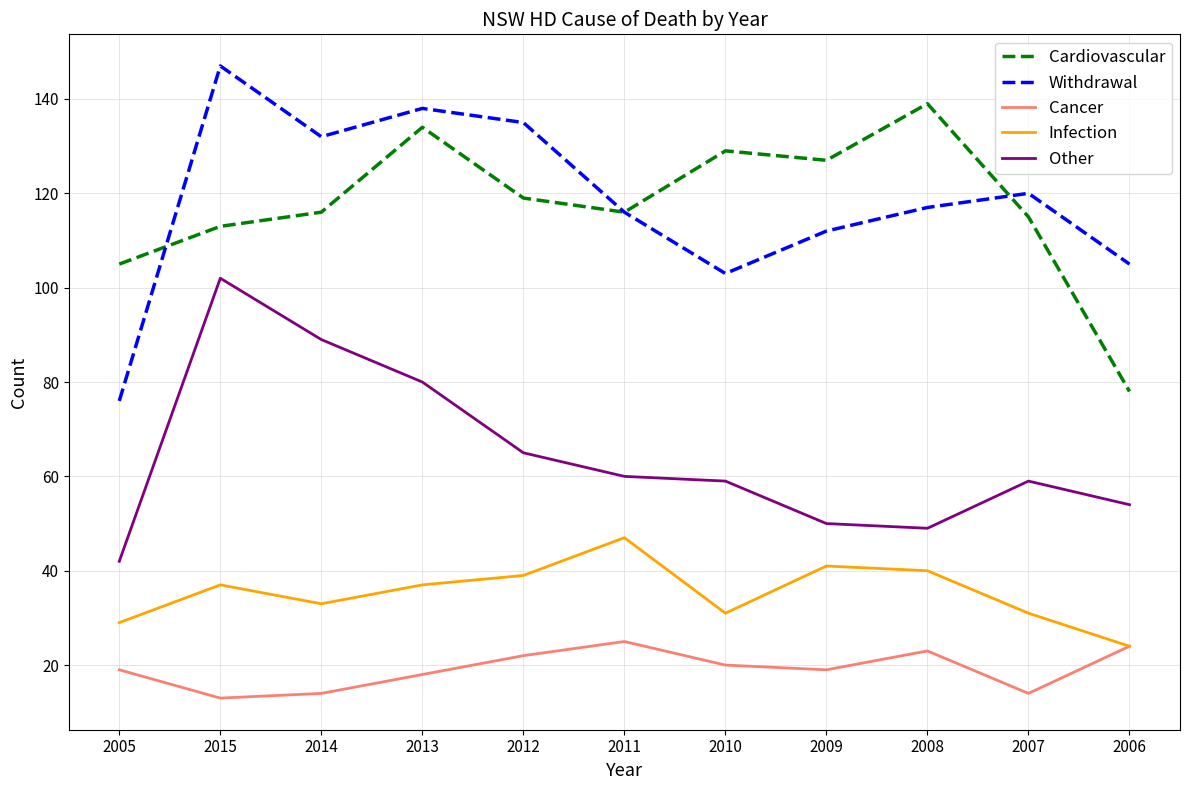

What position from the left is 2007?

10